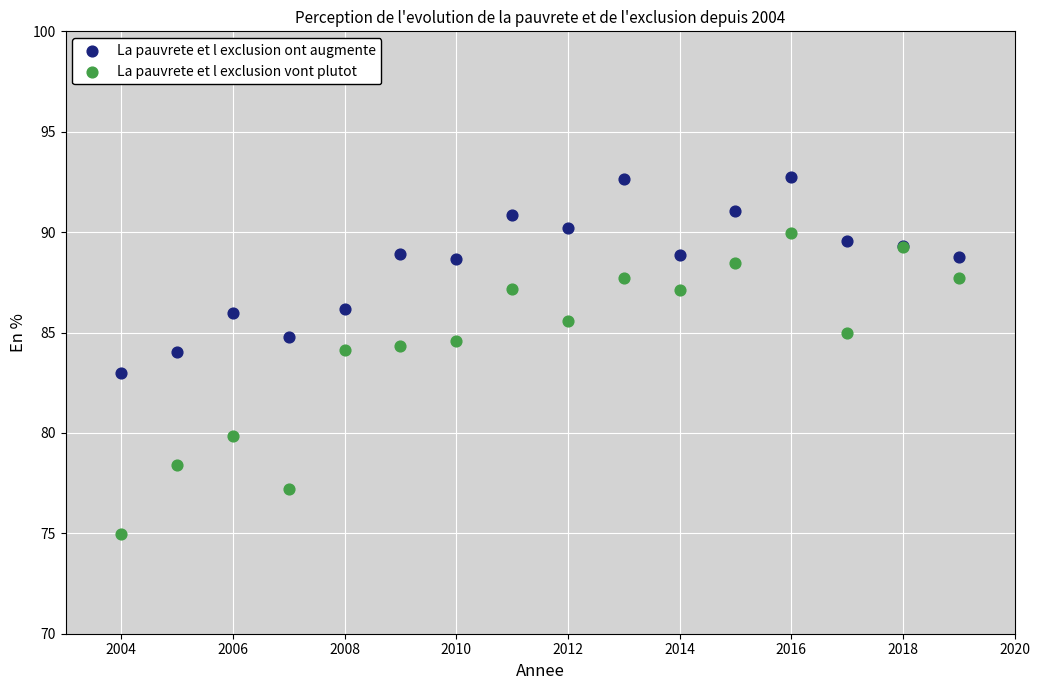

Which series has the largest Y range (max minus min)?

La pauvrete et l exclusion vont plutot